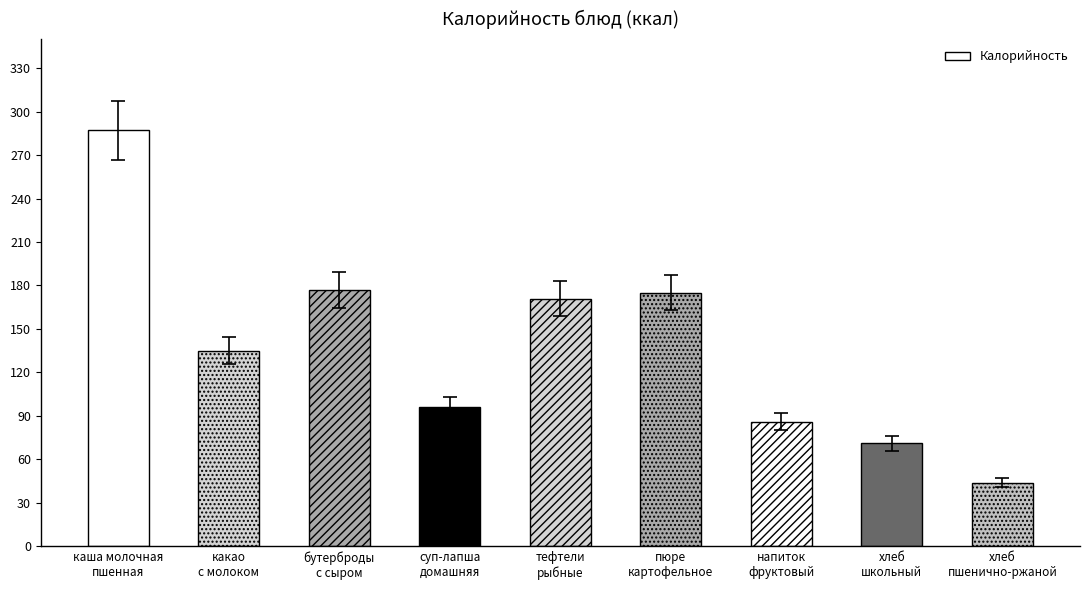

Where does the data first go above 135?

каша молочная
пшенная